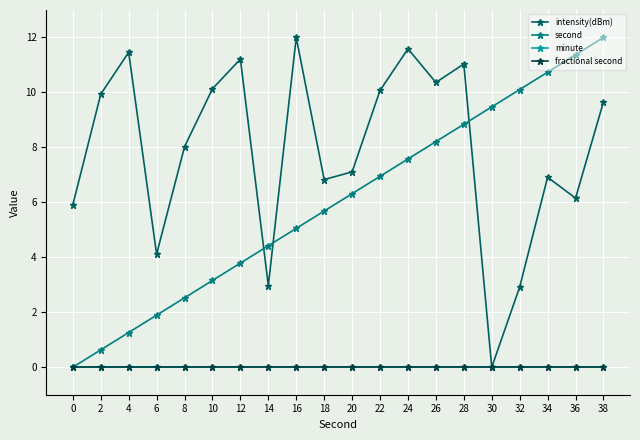

Does the chart display data point markers on the line(s)?

Yes